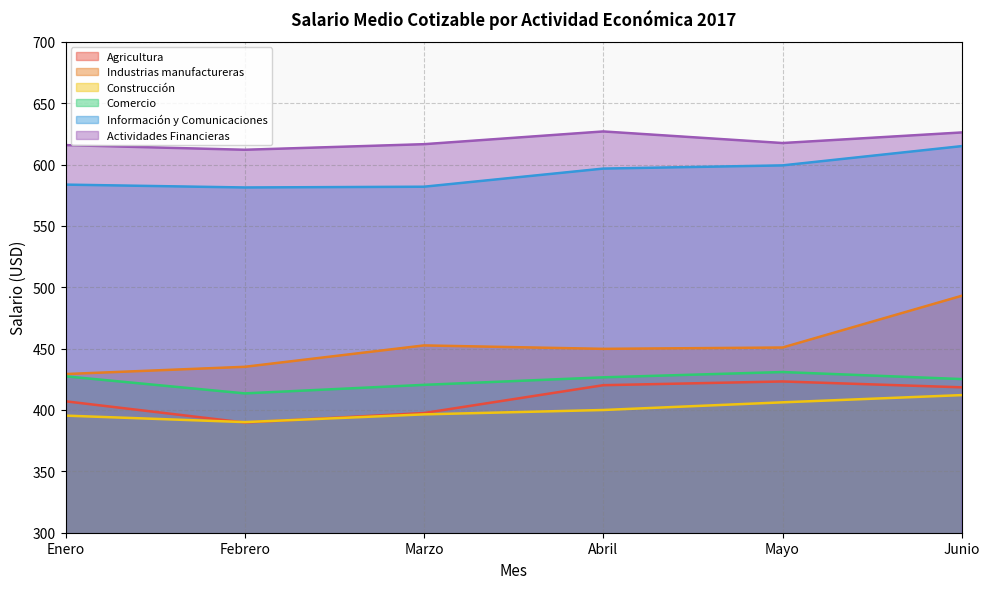

True or false: Agricultura and Comercio intersect in this chart.

False